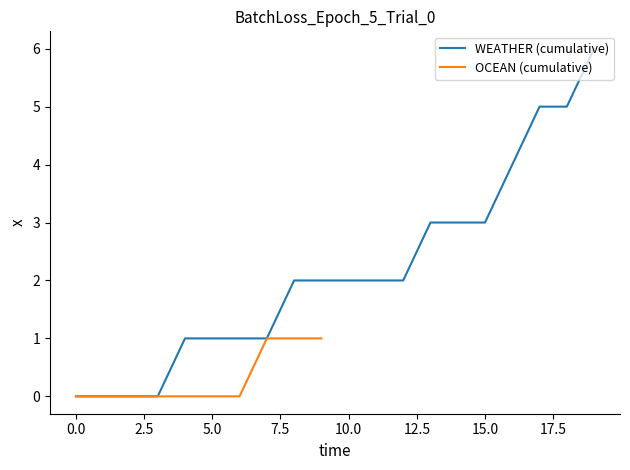

Is it true that WEATHER (cumulative) equals -4 at 0.0?

False